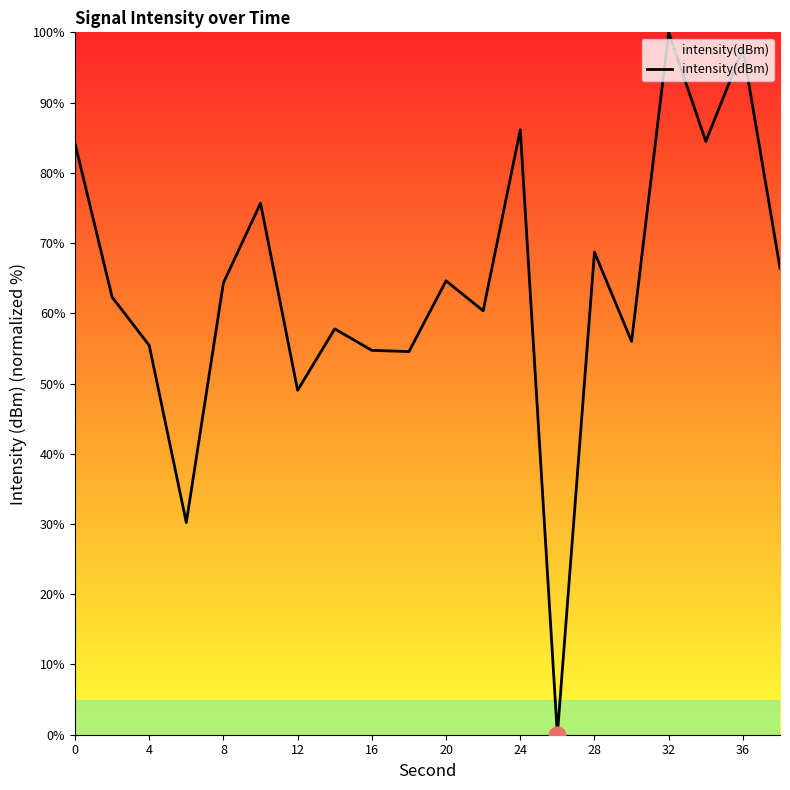

What is the difference between the maximum and minimum values?

100.0